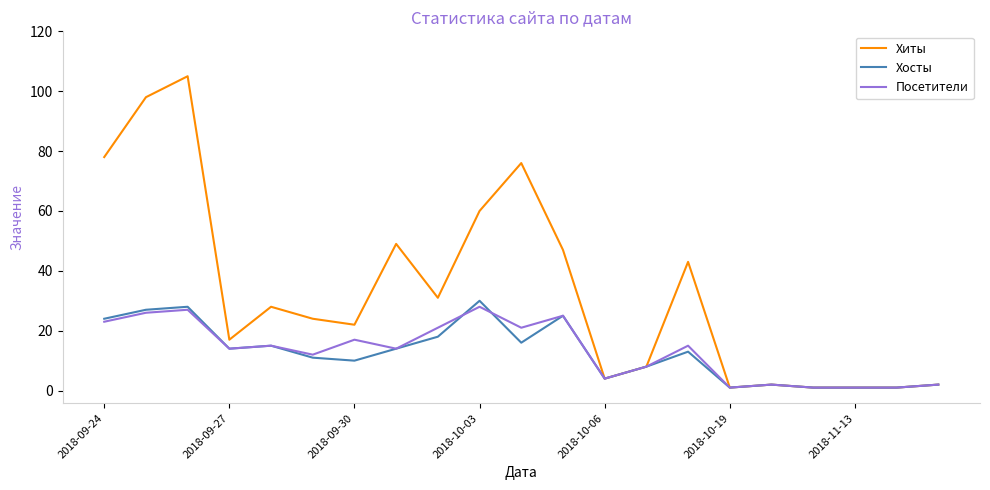

What are all the series names shown in the legend?

Хиты, Хосты, Посетители